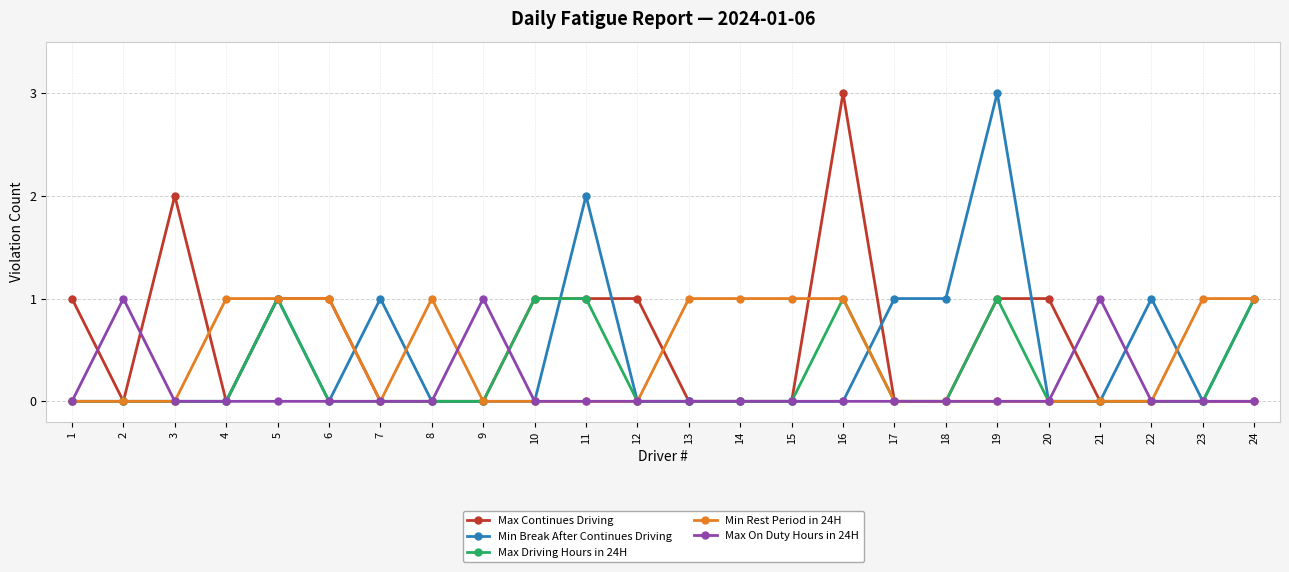

What is the total value across all series at 5?

4